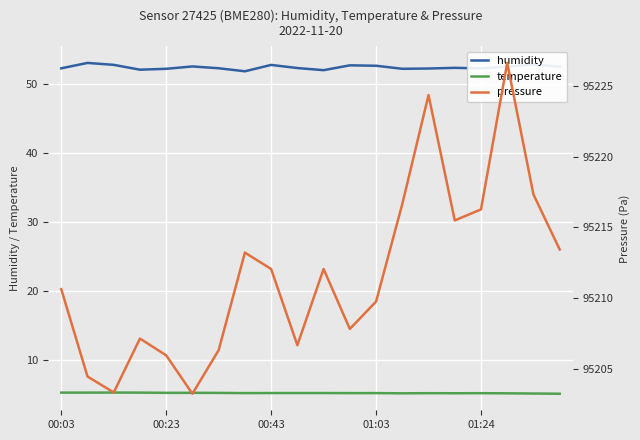

What is the average value of the temperature series?

5.3